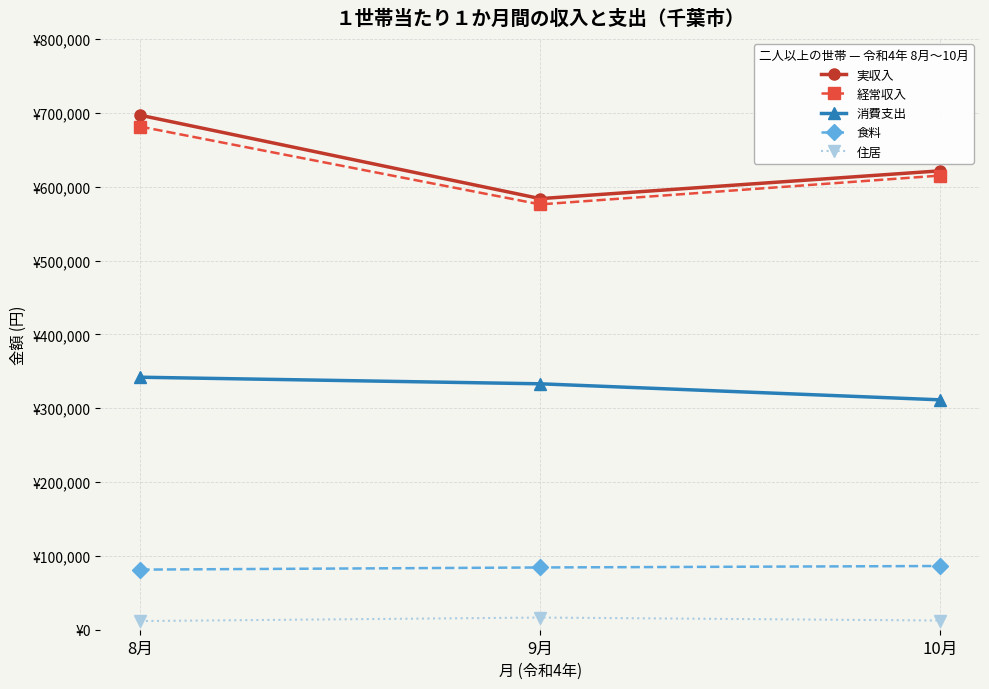

Rank the categories by 経常収入 value from lowest to highest.

9月, 10月, 8月